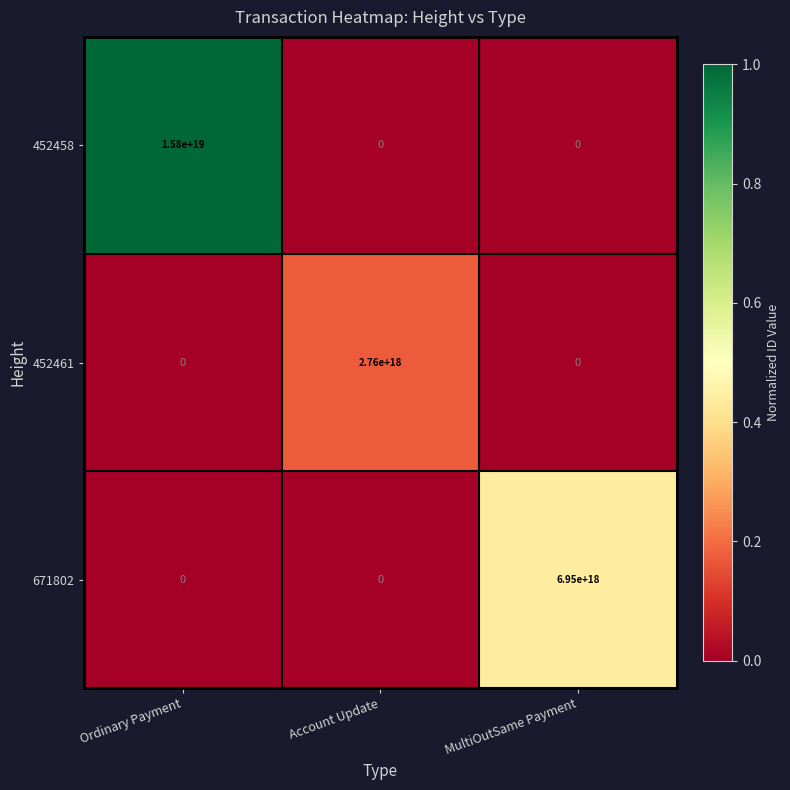

Which series changed the most between Ordinary Payment and Account Update?

452458